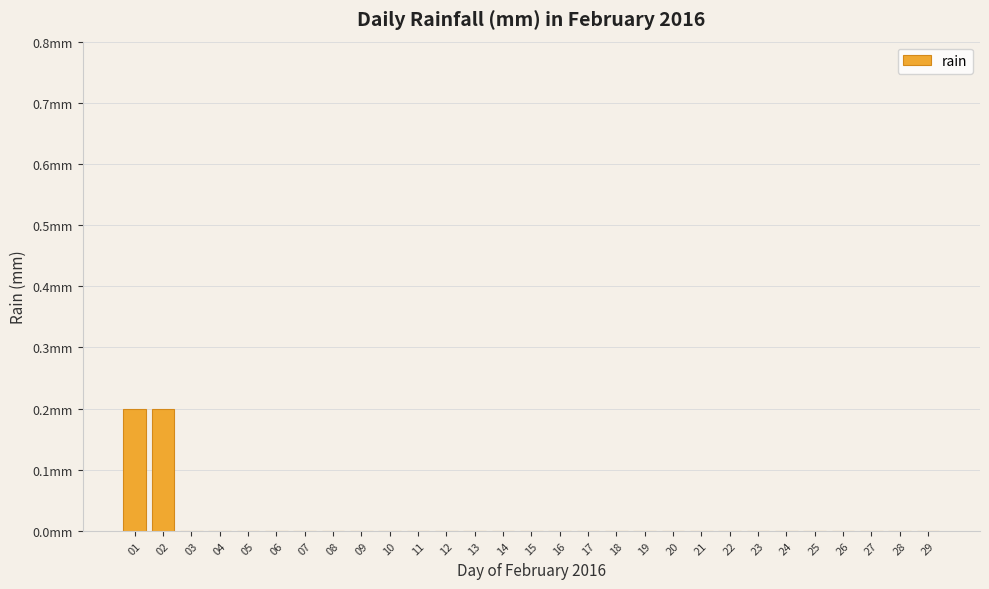

Reading left to right, list all the values displayed in this chart.

0.2	0.2	0.0	0.0	0.0	0.0	0.0	0.0	0.0	0.0	0.0	0.0	0.0	0.0	0.0	0.0	0.0	0.0	0.0	0.0	0.0	0.0	0.0	0.0	0.0	0.0	0.0	0.0	0.0